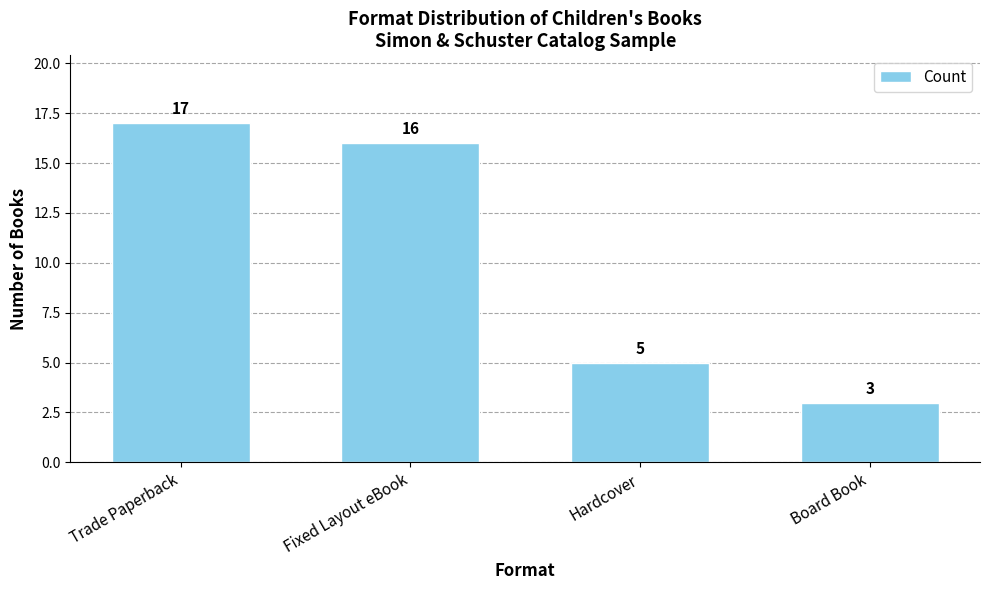

Between Hardcover and Fixed Layout eBook, which is larger?

Fixed Layout eBook